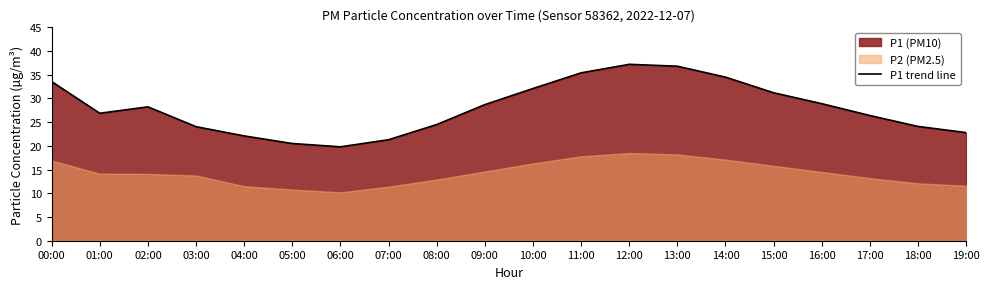

What is the minimum value shown in the chart?

19.8